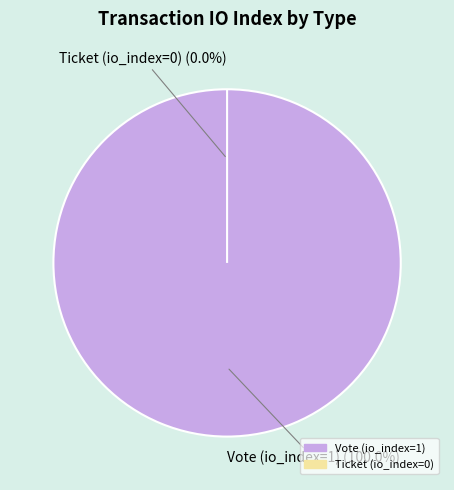

Is it true that Ticket (io_index=0) is 8% of the pie?

False